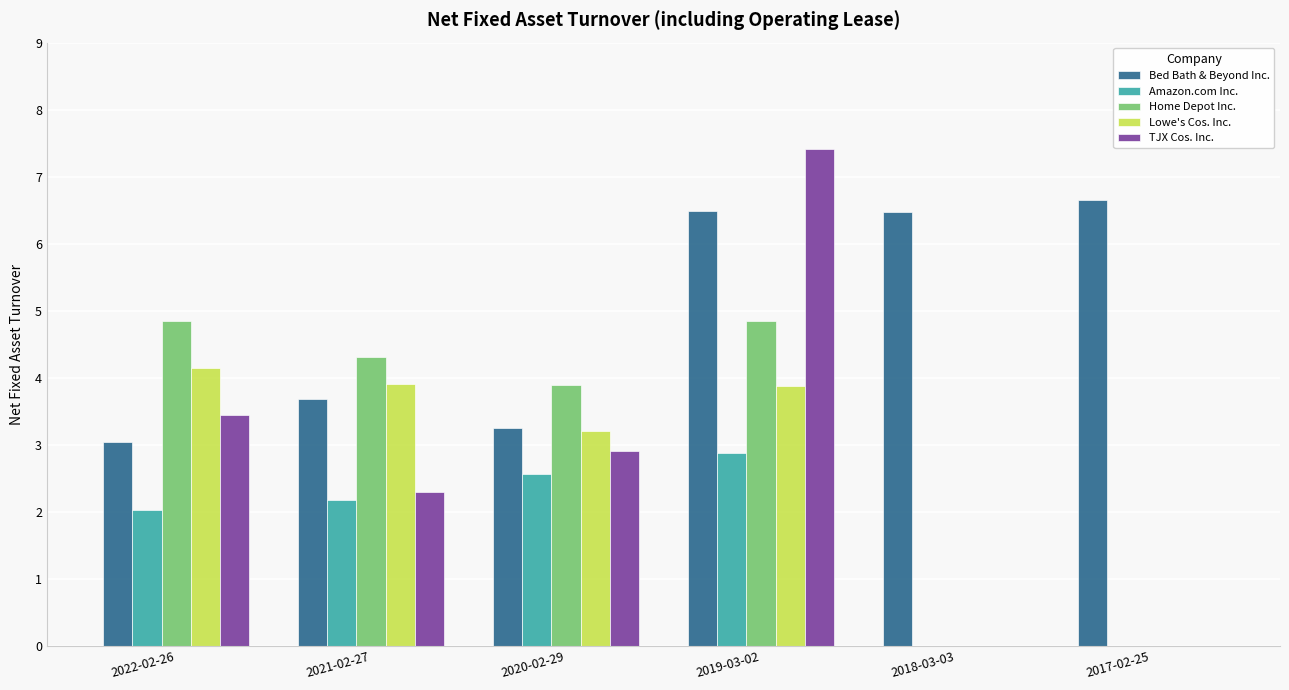

Count the number of data series in this chart.

5